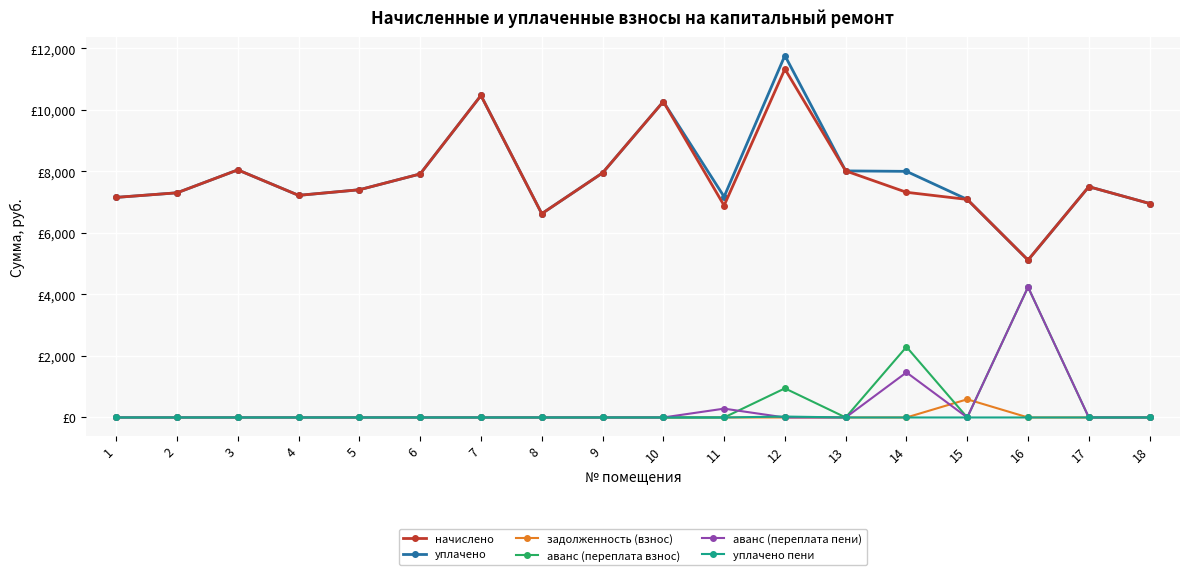

Which series has the largest range (max minus min)?

уплачено